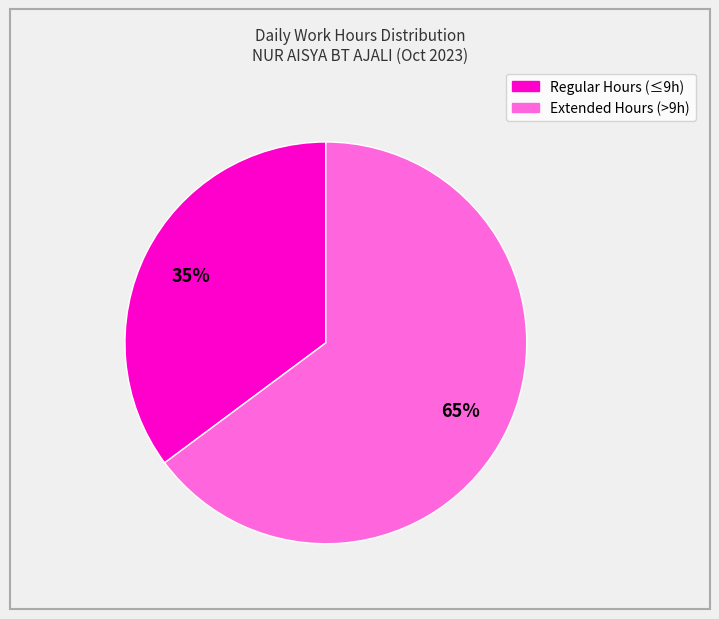

To the nearest percent, what is the average slice percentage?

50%